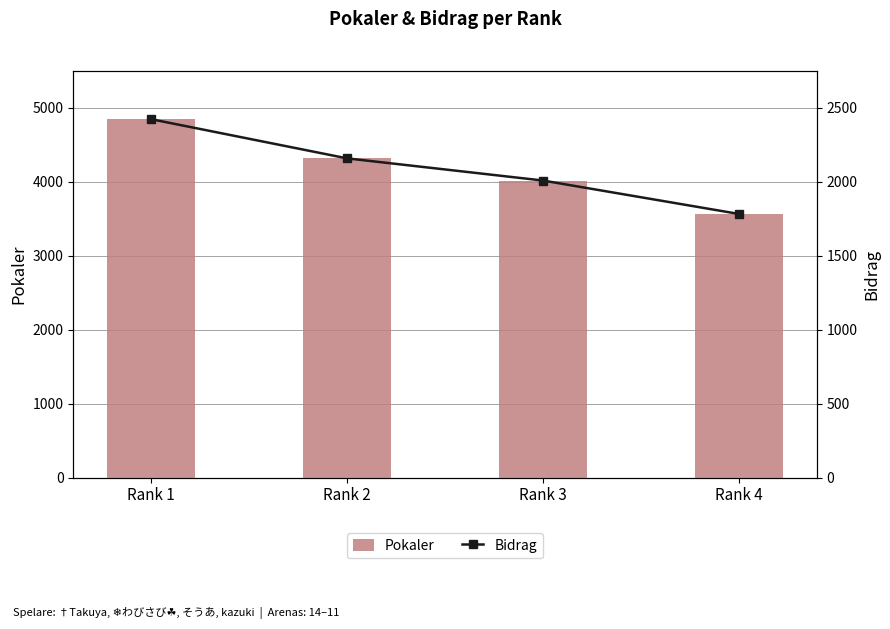

Does the chart contain any negative values?

No